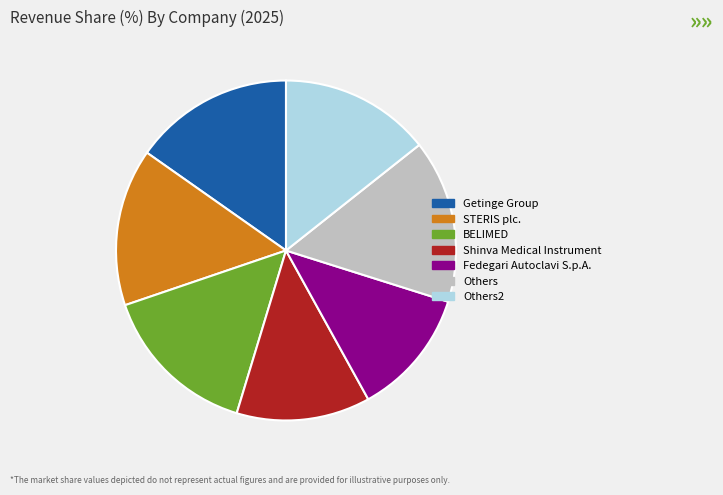

Do STERIS plc. and Fedegari Autoclavi S.p.A. together represent more than half of the pie?

No